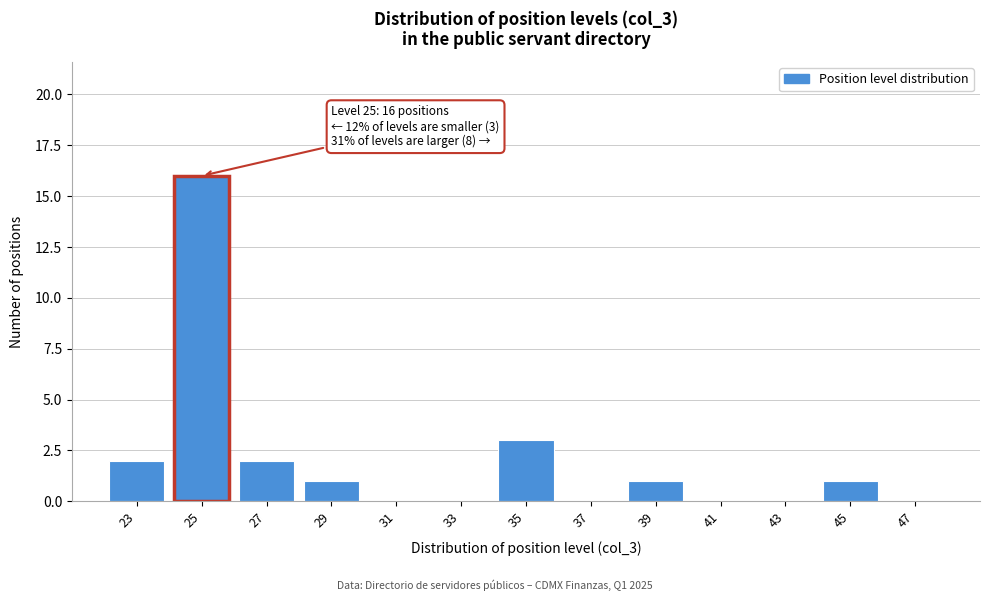

Which range on the x-axis has the tallest bar?

24 to 26